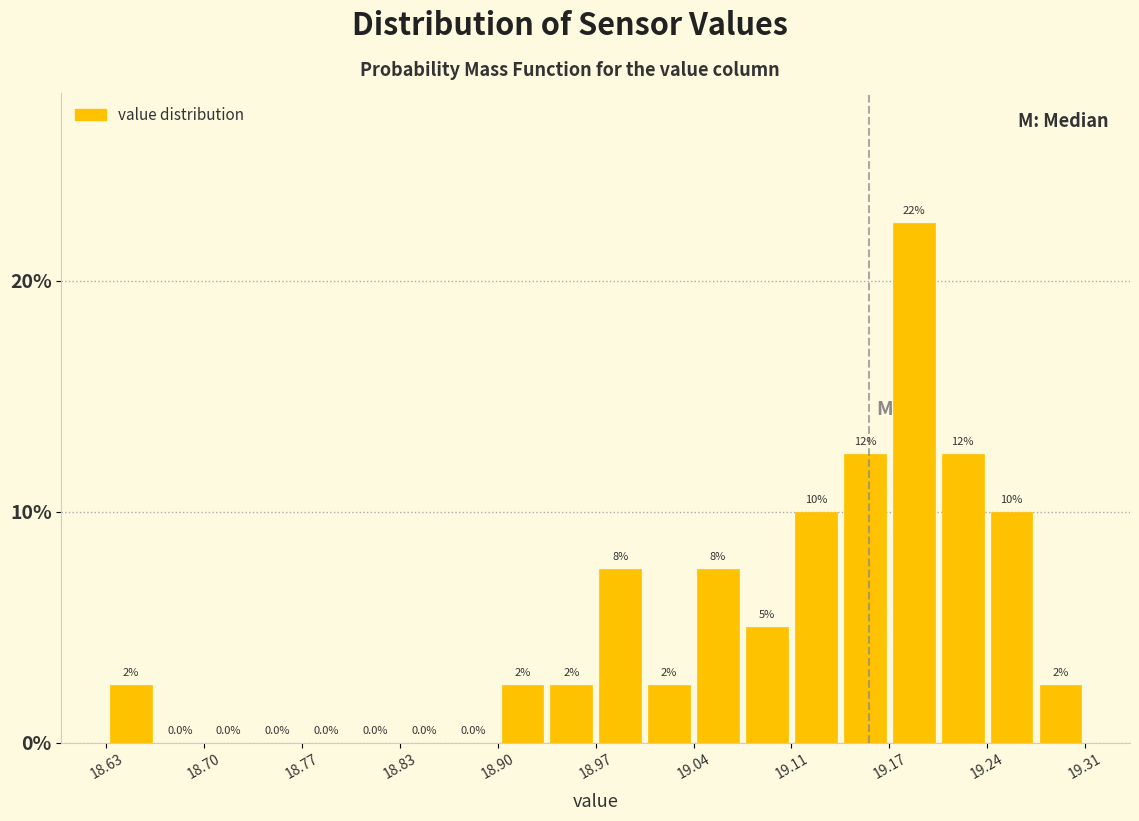

Read against the x-axis, roughly where is the centre of the tallest bar?

19.19